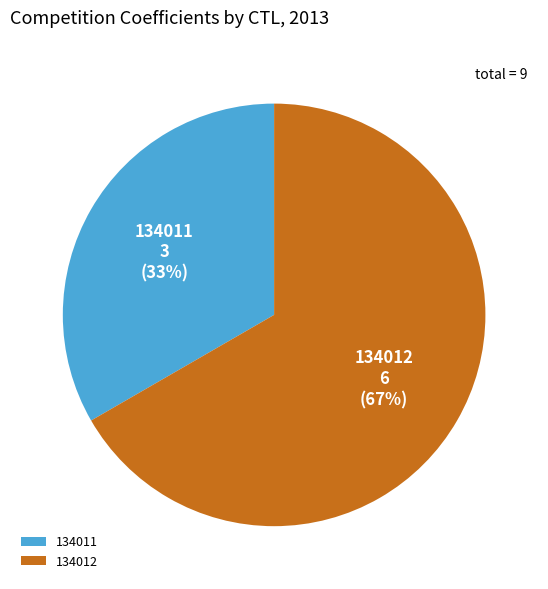

Which has a higher value, 134011 or 134012?

134012